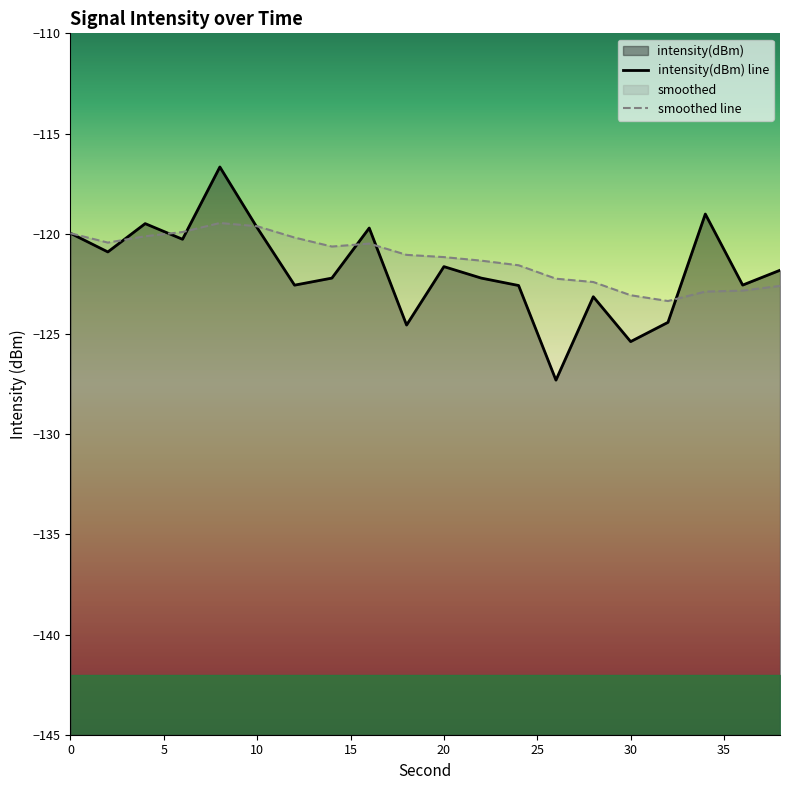

Reading left to right, extract all data points from this chart.

intensity(dBm) line: -120.0	-120.9	-119.5	-120.3	-116.7	-119.7	-122.6	-122.2	-119.7	-124.6	-121.6	-122.2	-122.6	-127.3	-123.1	-125.4	-124.4	-119.0	-122.6	-121.8
smoothed line: -120.0	-120.4	-120.1	-119.9	-119.5	-119.6	-120.2	-120.6	-120.5	-121.1	-121.2	-121.3	-121.6	-122.2	-122.4	-123.1	-123.4	-122.9	-122.8	-122.6